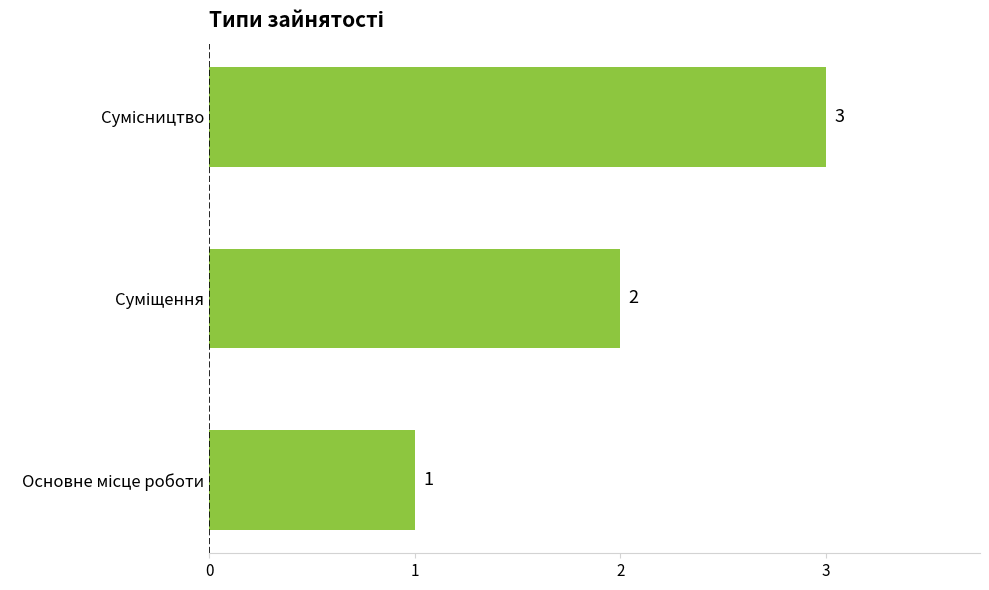

What is the greatest value displayed?

3